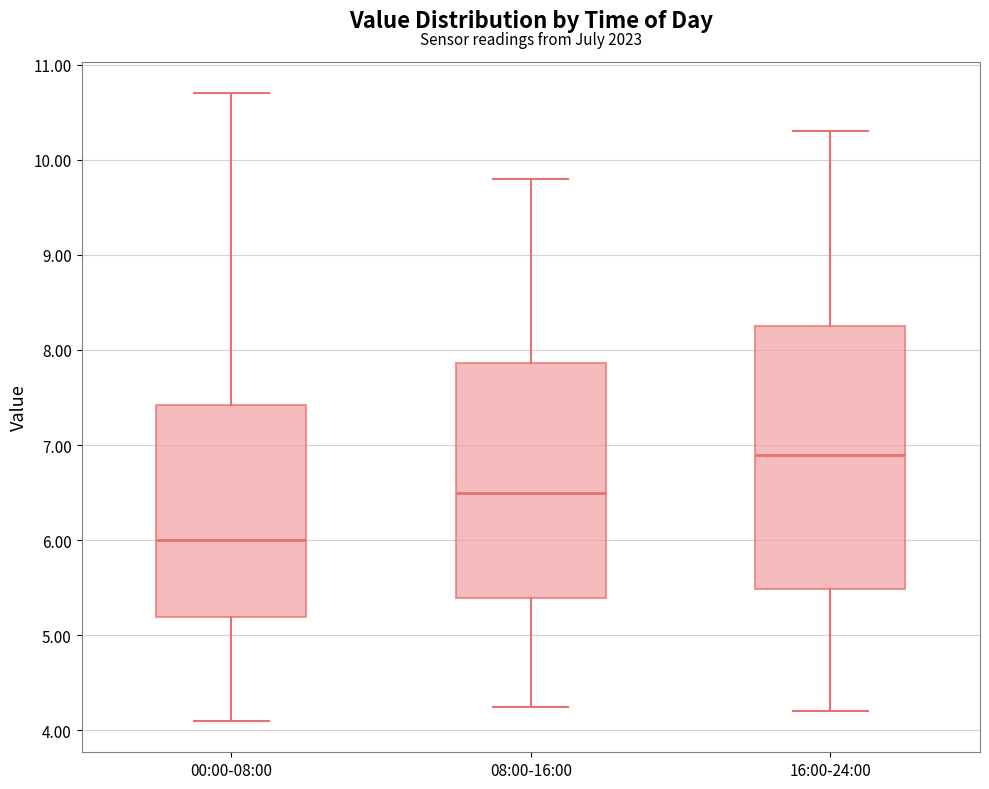

Where does the median line of the box for 16:00-24:00 sit on the y-axis? The values are not printed on the chart, so give them approximately, as read against the axis.

6.9